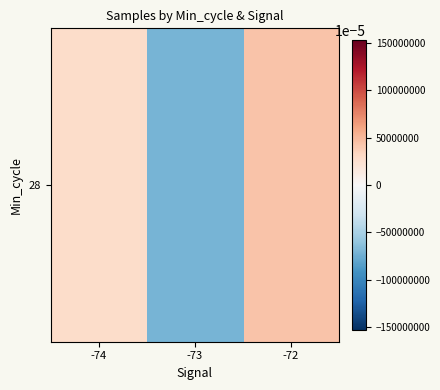

How many values are above zero?

2